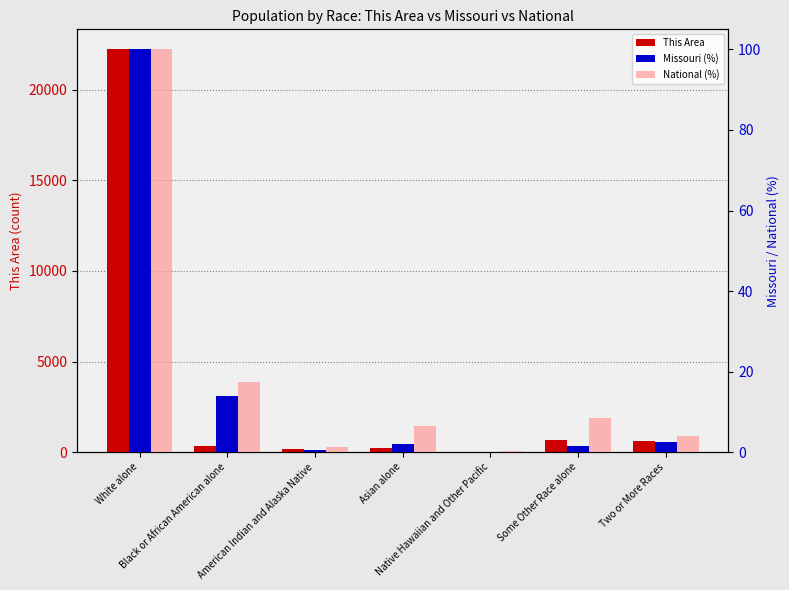

How many values in the Missouri (%) series are below 1?

2